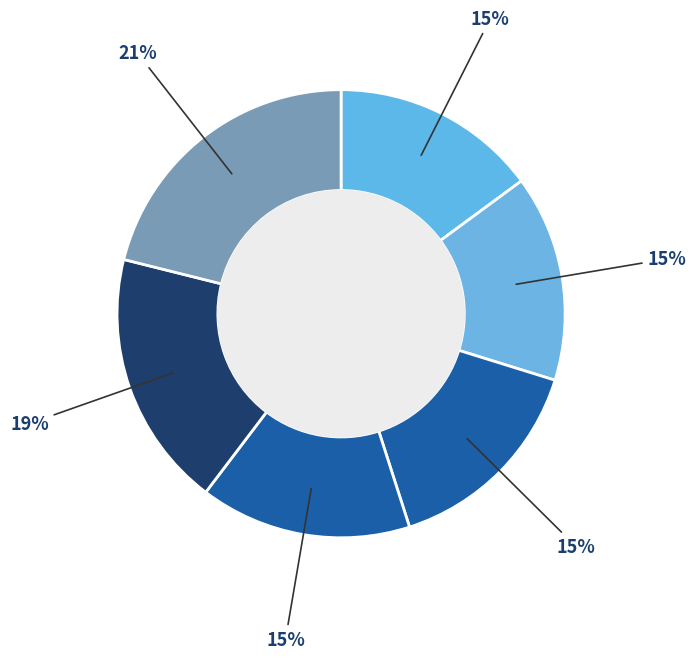

How many segments does this pie chart have?

6